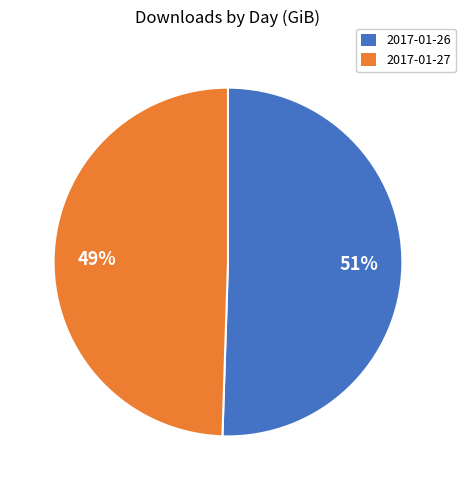

Which category has the smallest portion of the pie?

2017-01-27